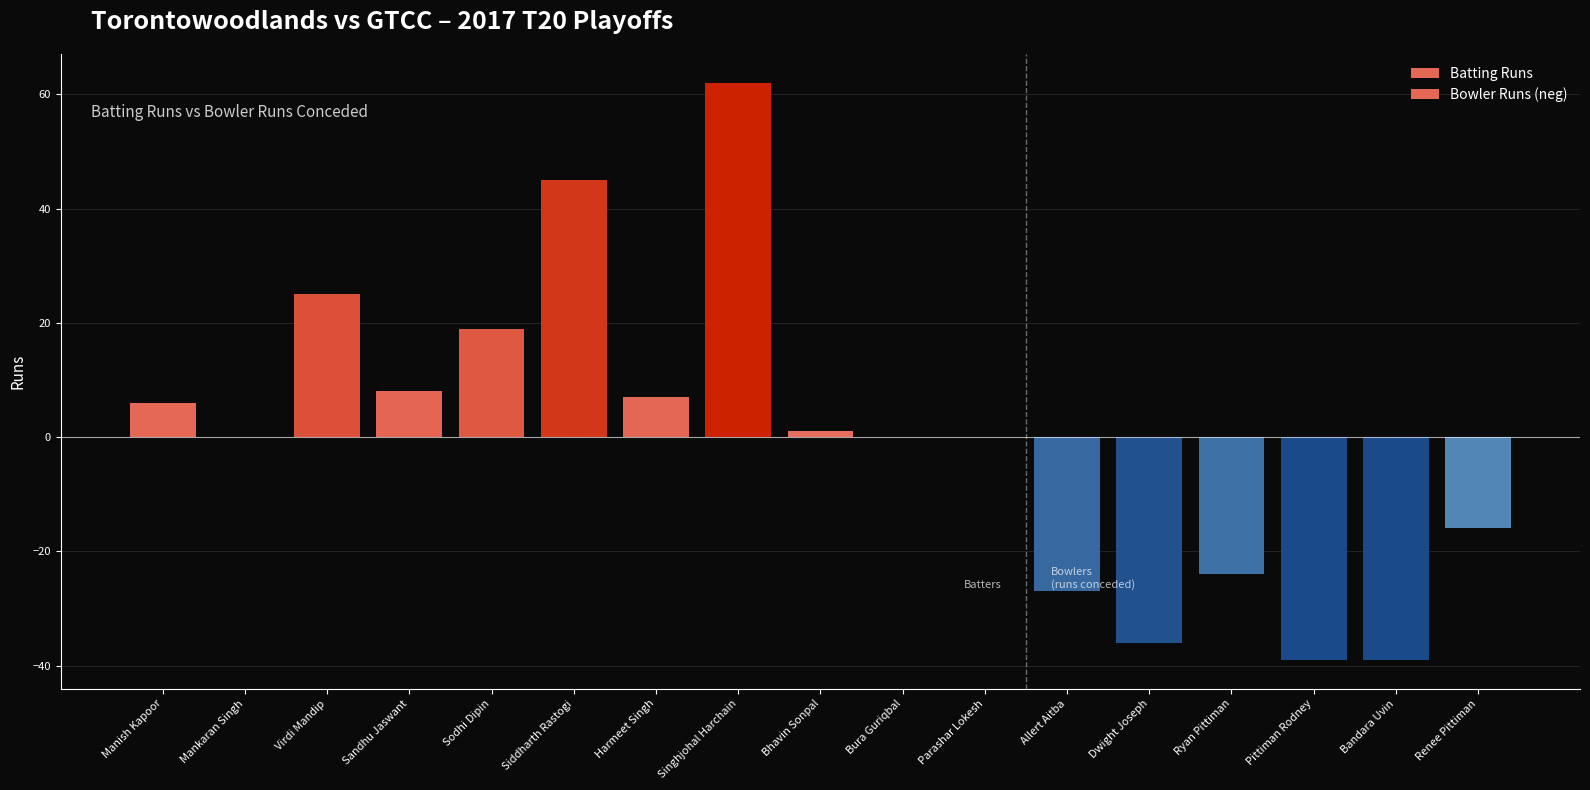

What is the label of the 5th bar from the left?

Sodhi Dipin